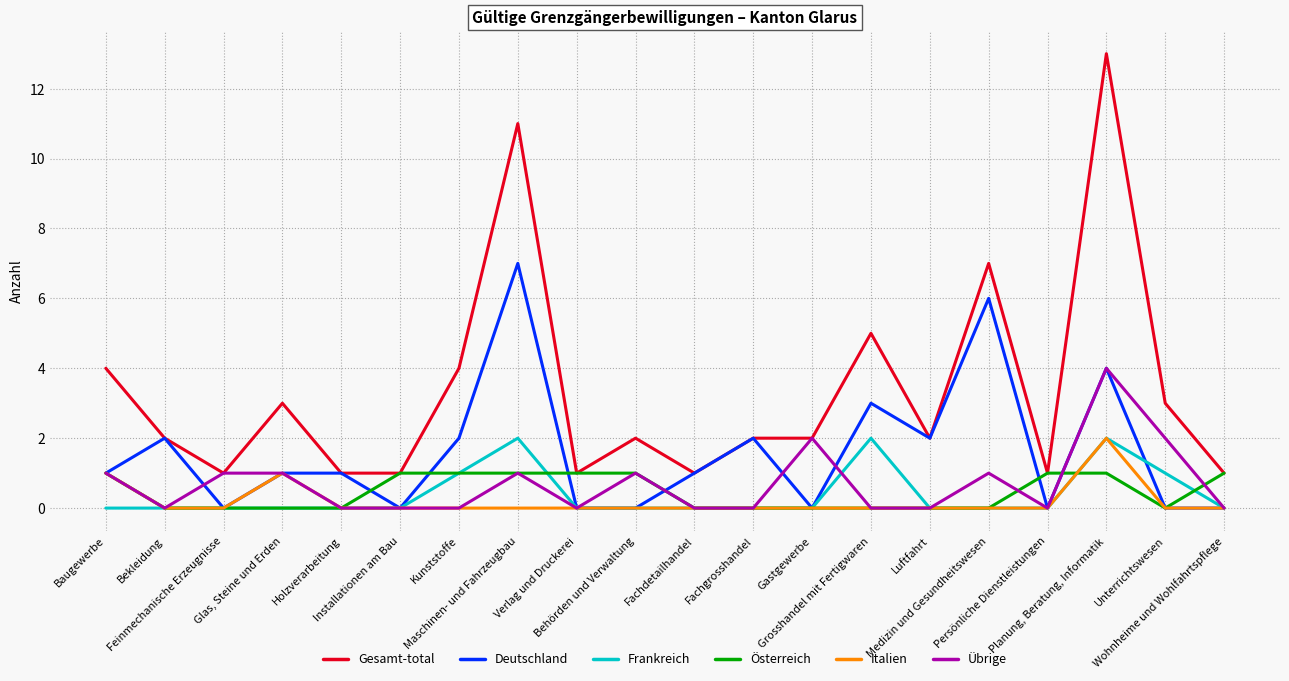

True or false: Italien and Gesamt-total intersect in this chart.

False